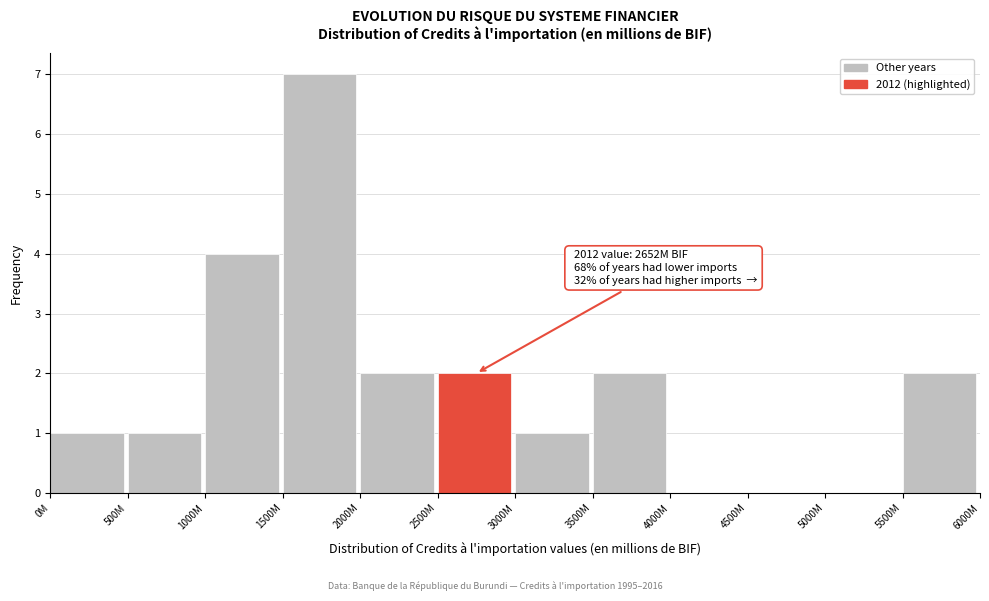

Reading left to right, extract all data points from this chart.

0M=1	500M=1	1000M=4	1500M=7	2000M=2	2500M=2	3000M=1	3500M=2	4000M=0	4500M=0	5000M=0	5500M=2